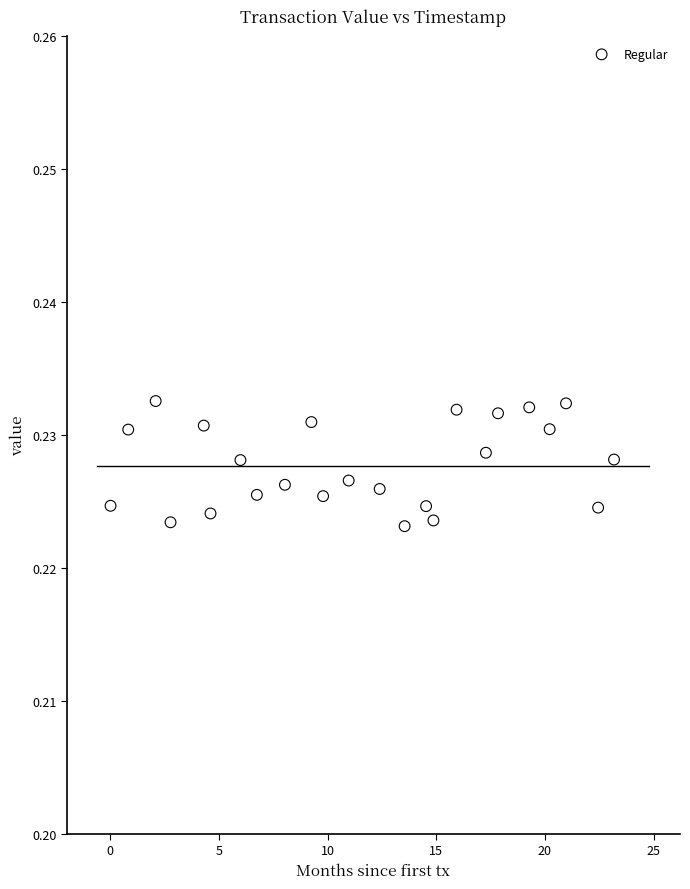

What is the range of X values (max minus min)?

23.2